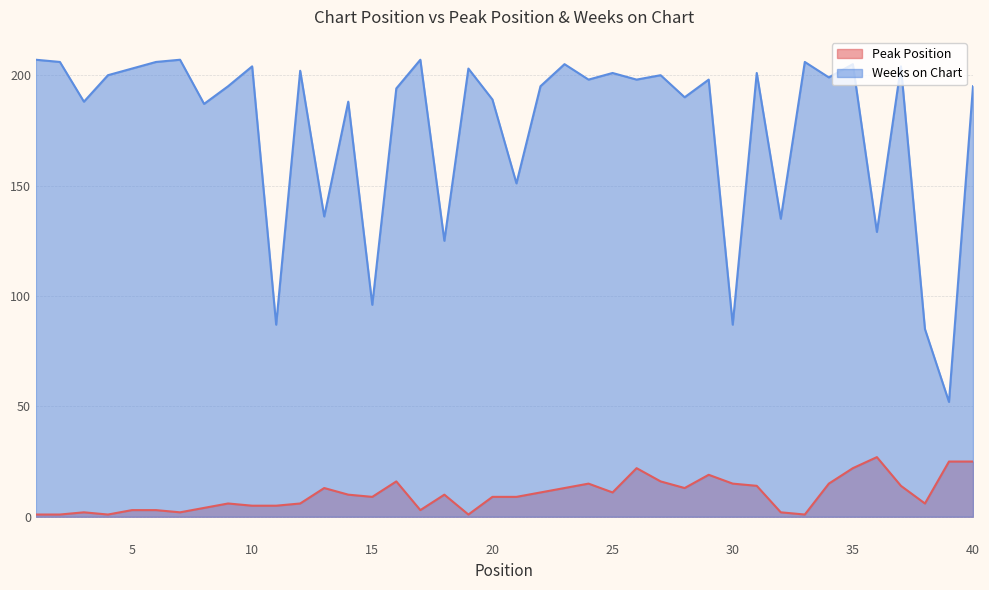

What is the sum of the Peak Position values at 5 and 9?

9